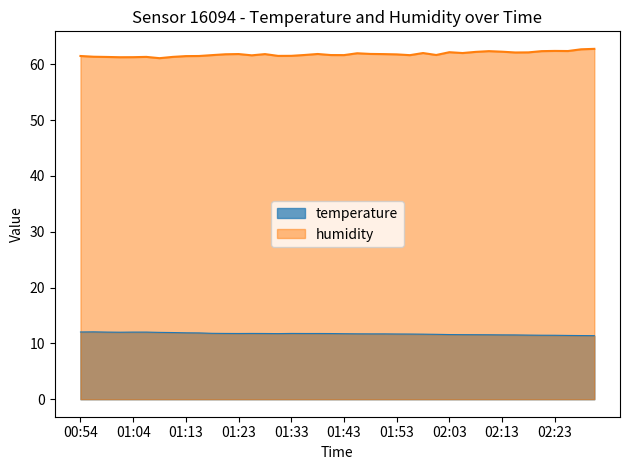

What is the difference between the temperature values at 02:30 and 02:20?

0.1